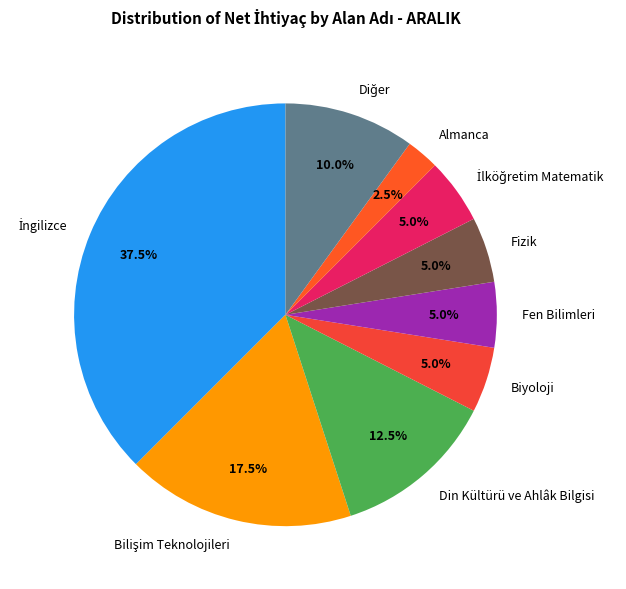

Combined, do Din Kültürü ve Ahlâk Bilgisi and Fen Bilimleri account for over 50%?

No